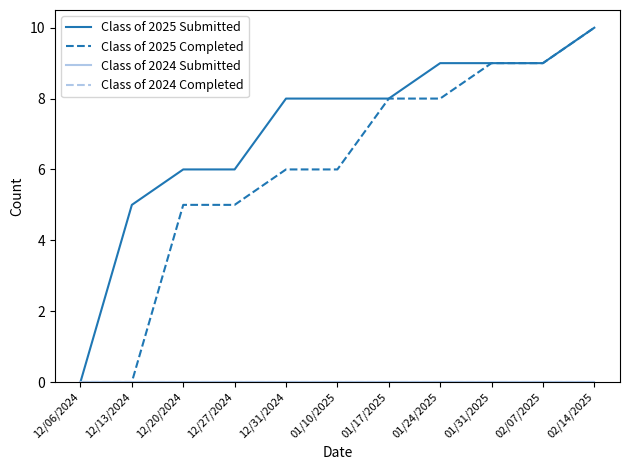

Is this an area chart (filled region under the line)?

No